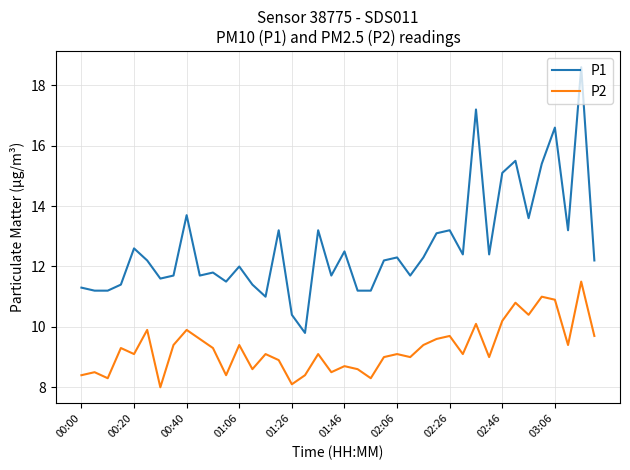

Rank the series by their maximum value, from highest to lowest.

P1, P2